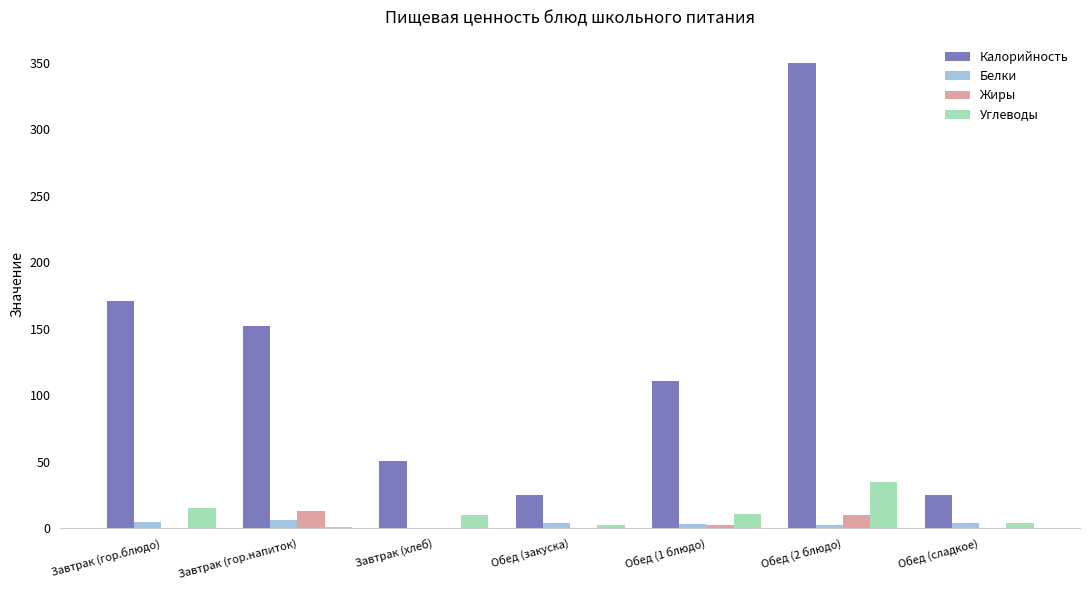

Where does the Углеводы series first go above 10?

Завтрак (гор.блюдо)